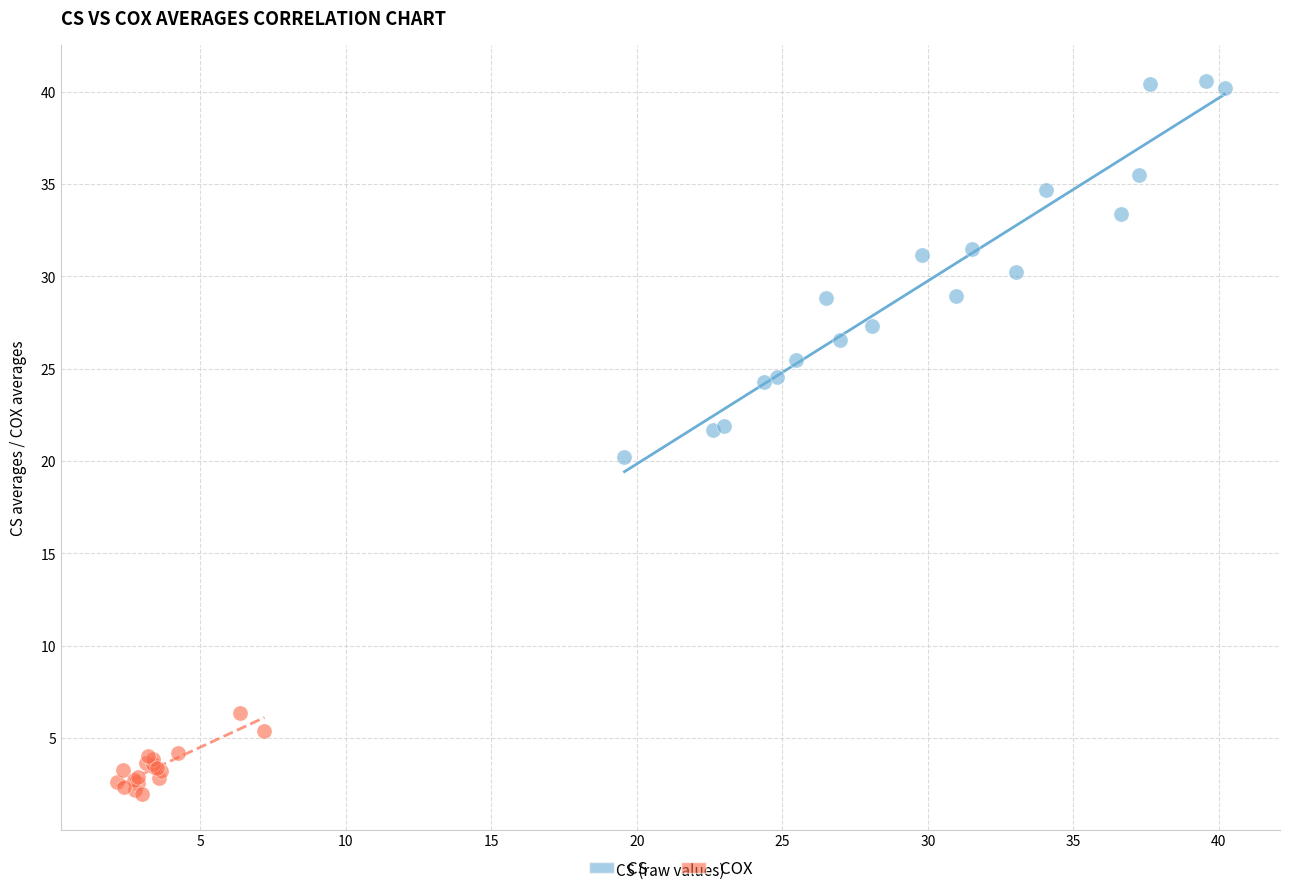

Which series reaches the maximum Y coordinate?

CS